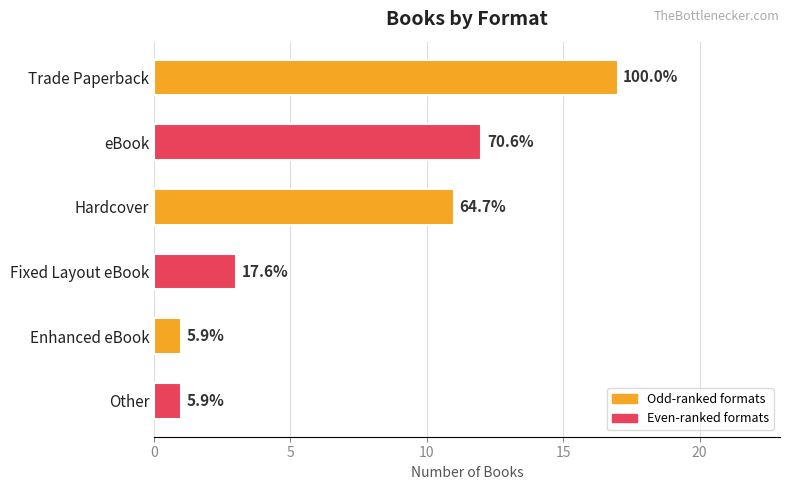

Are the bars grouped side by side (vs. stacked)?

No